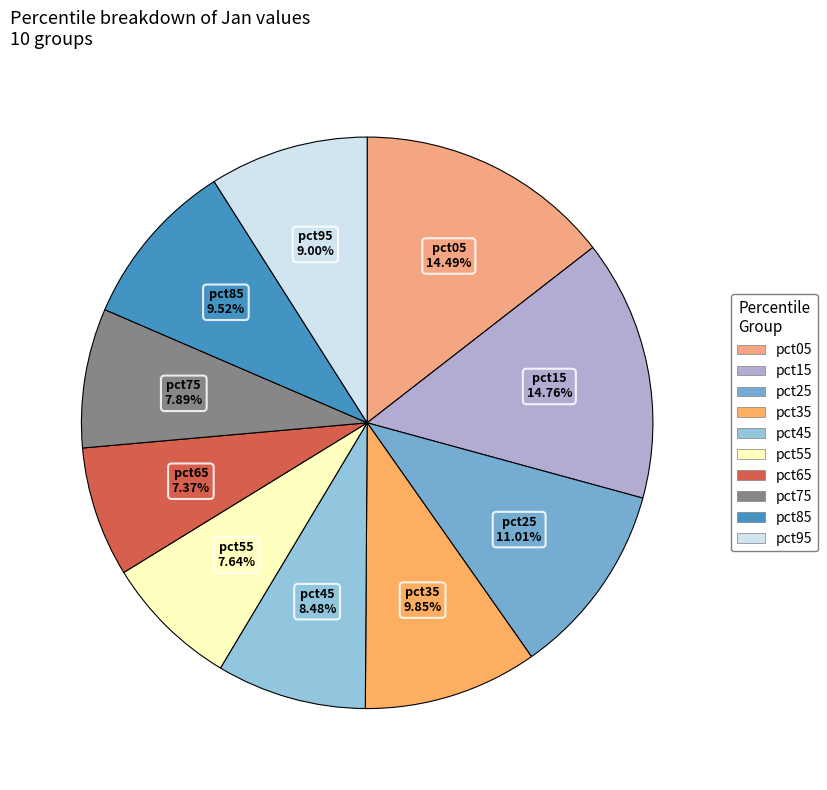

Is the sum of pct05 and pct75 greater than half?

No